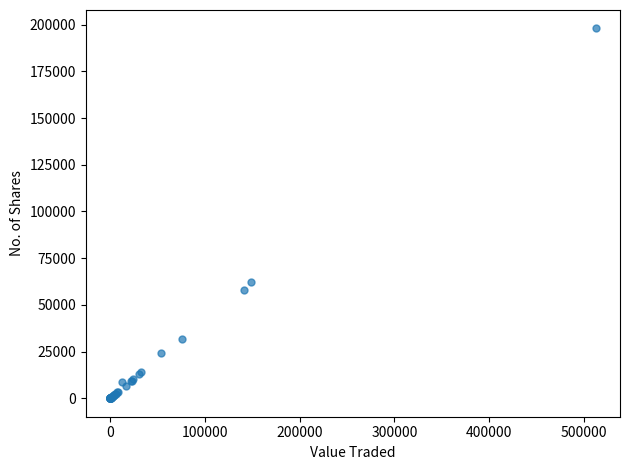

What Y value in the scatter plot is closest to 98997?

62391